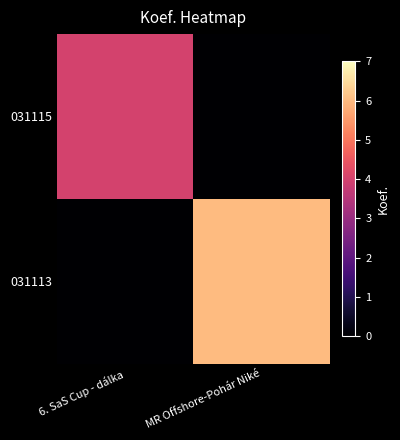

Which series has the largest range (max minus min)?

031113